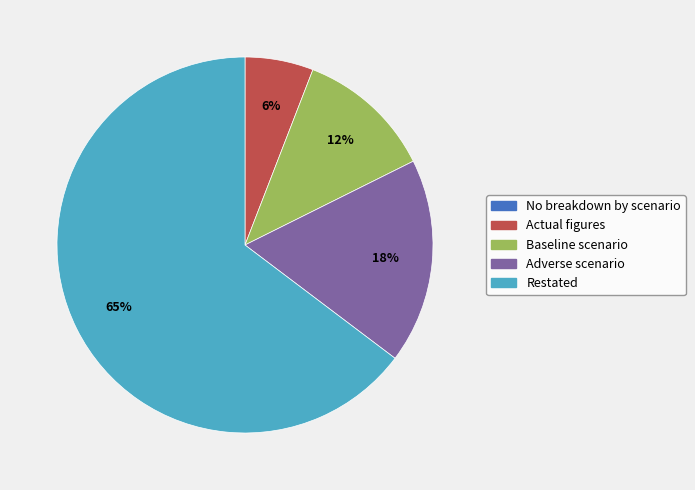

Is it true that Actual figures is 6% of the pie?

True